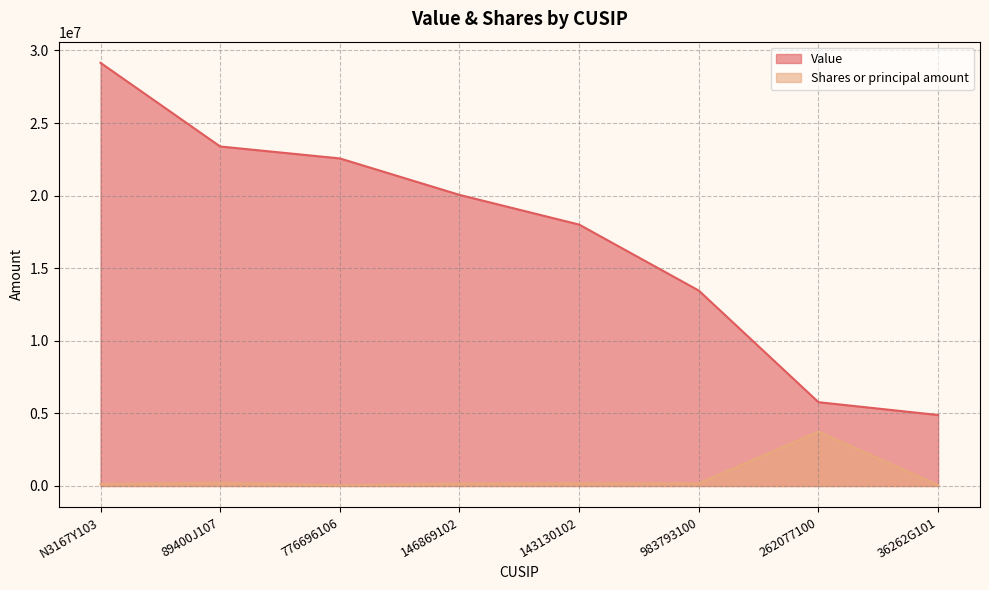

How many series are shown in this chart?

2